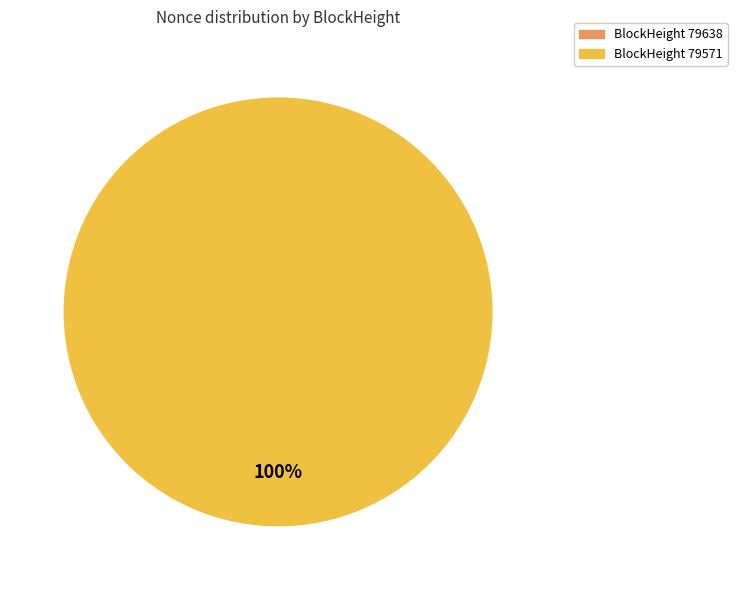

Between 79638 and 79571, which is larger?

79571